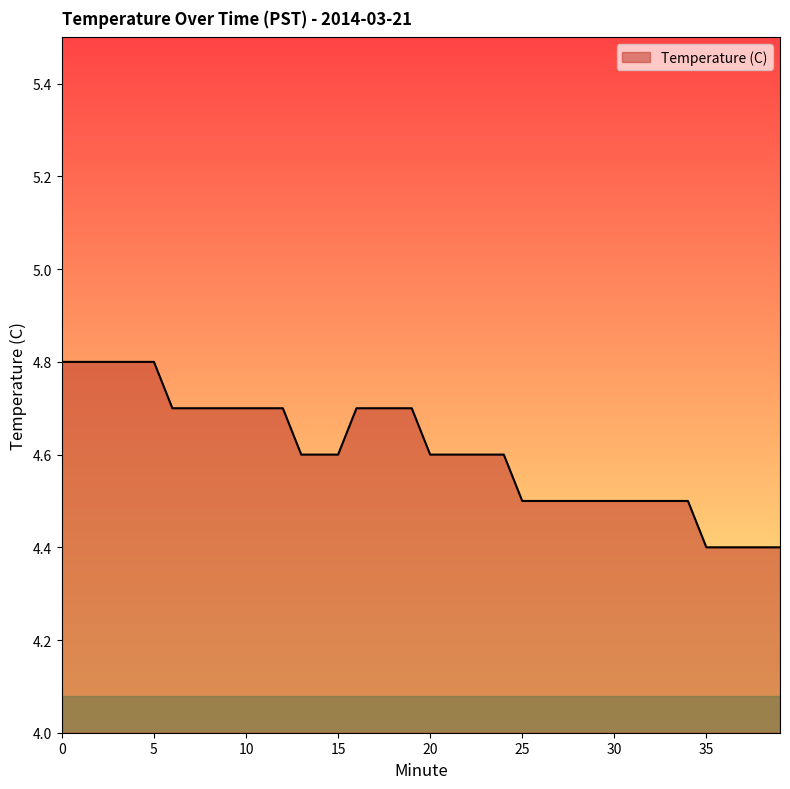

What is the difference between the maximum and minimum values?

0.4